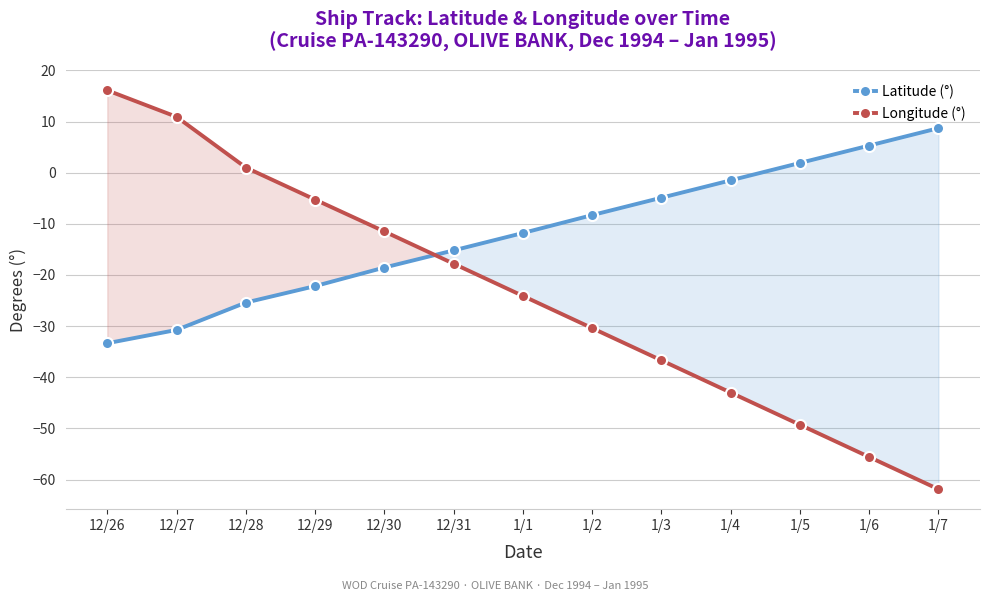

What is the maximum value for Latitude (°)?

8.7